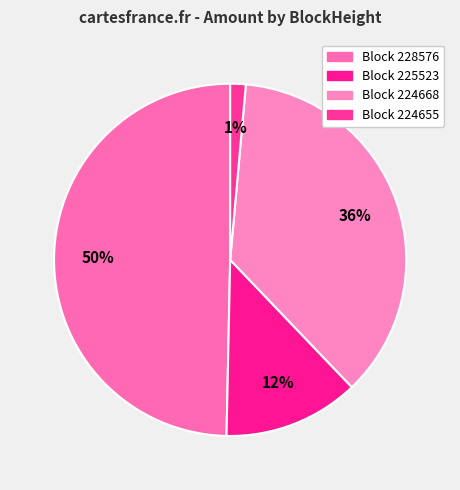

How many segments does this pie chart have?

4